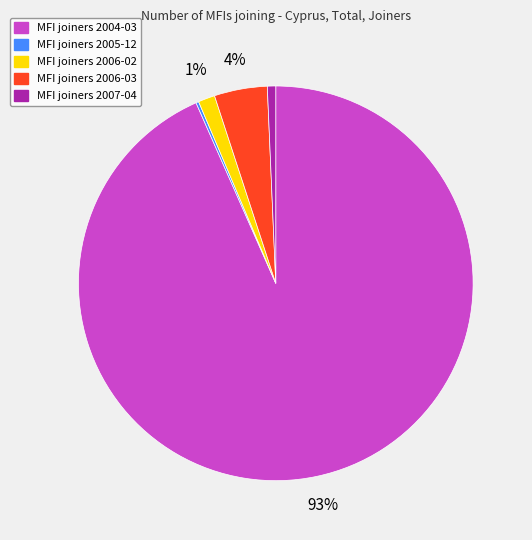

Is there a majority slice in this chart?

Yes